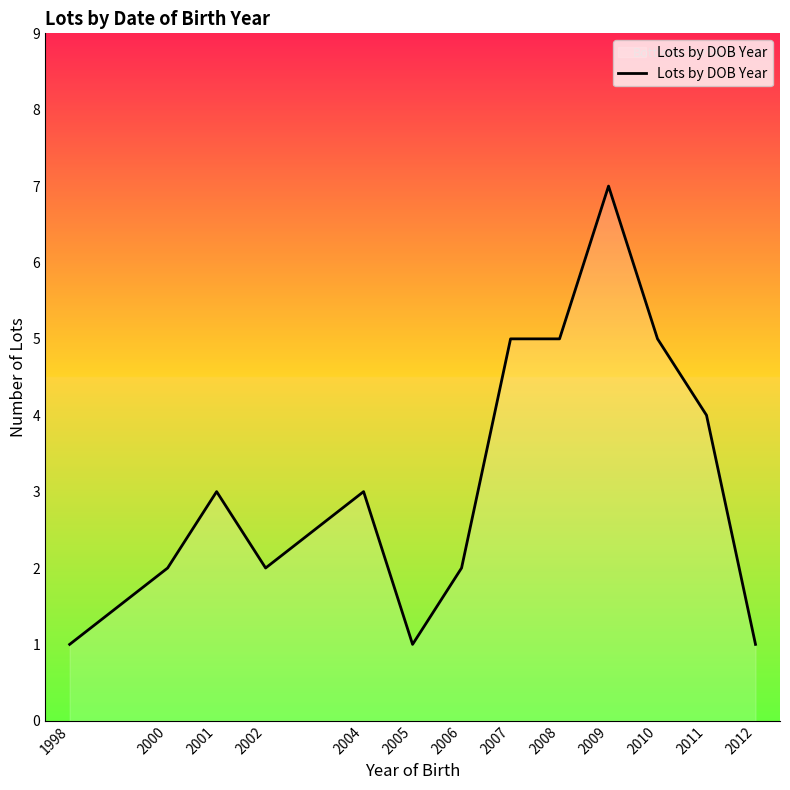

At which category does the data reach its first local peak?

2001